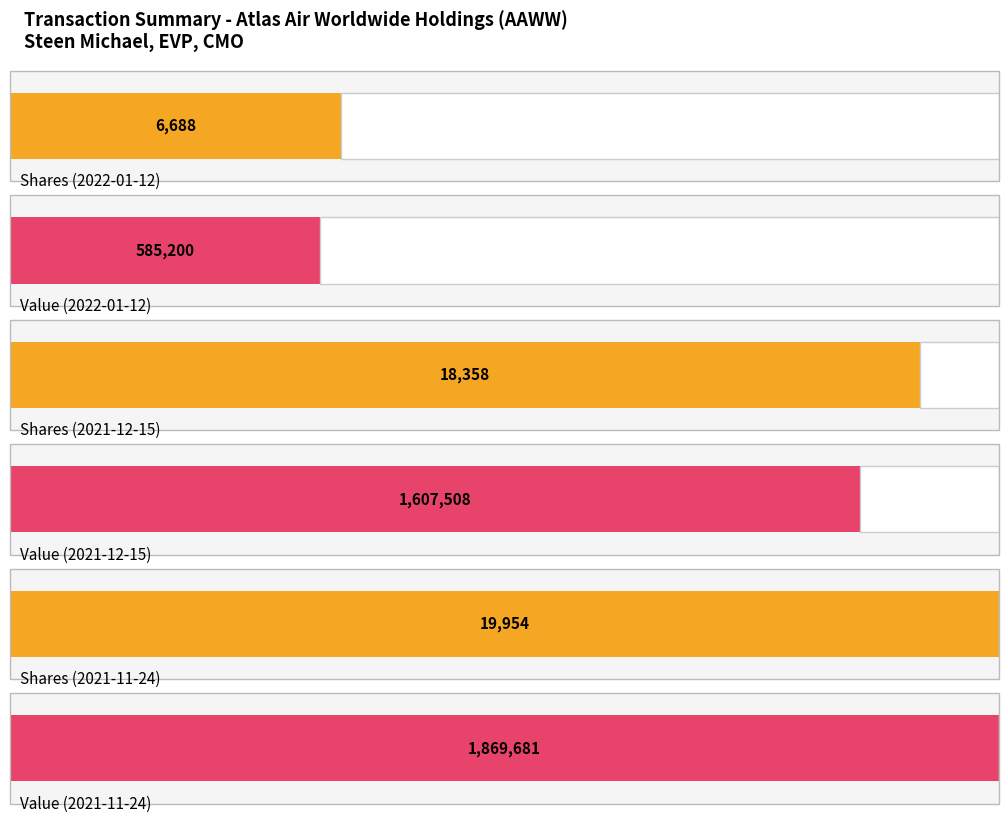

True or false: transactionShares has a value of 26973.2 at 2021-11-24.

False